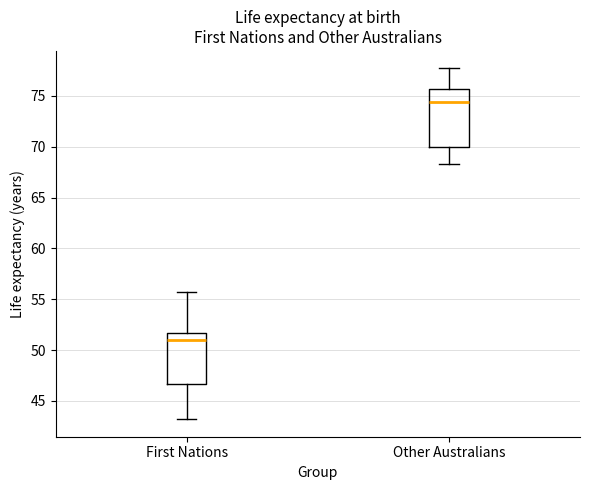

Where does the median line of the box for First Nations sit on the y-axis? The values are not printed on the chart, so give them approximately, as read against the axis.

51.0